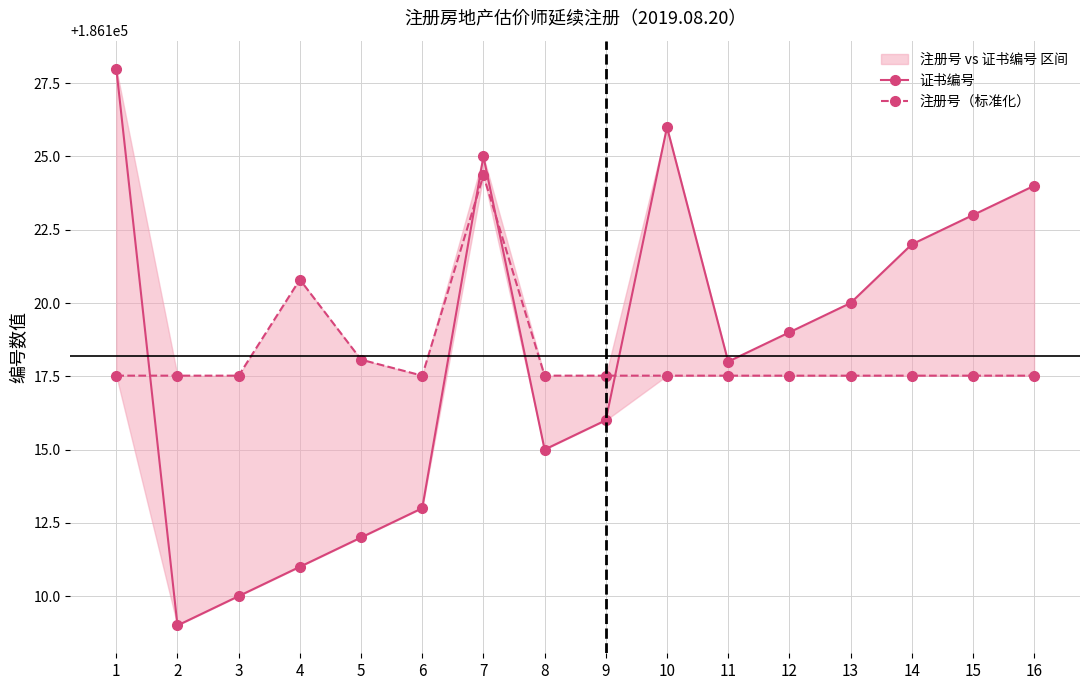

What is the average value of the 注册号（标准化） series?

186118.2